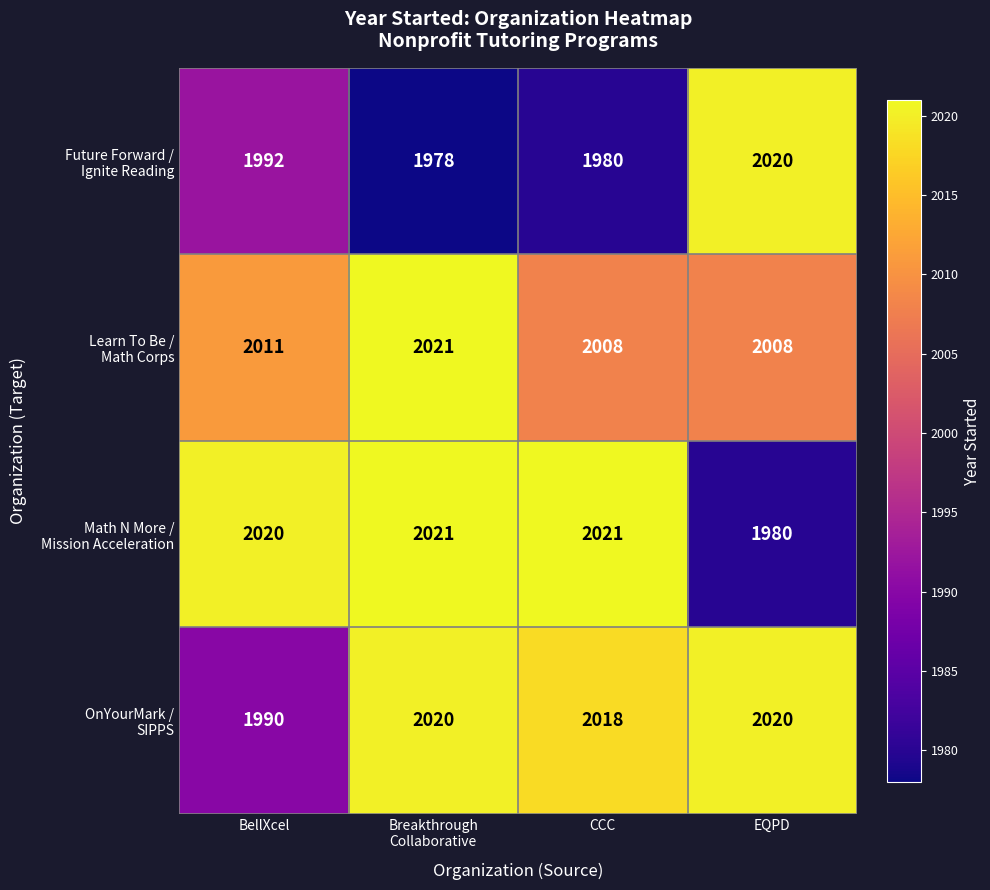

Which label corresponds to the smallest value in the chart?

Breakthrough
Collaborative